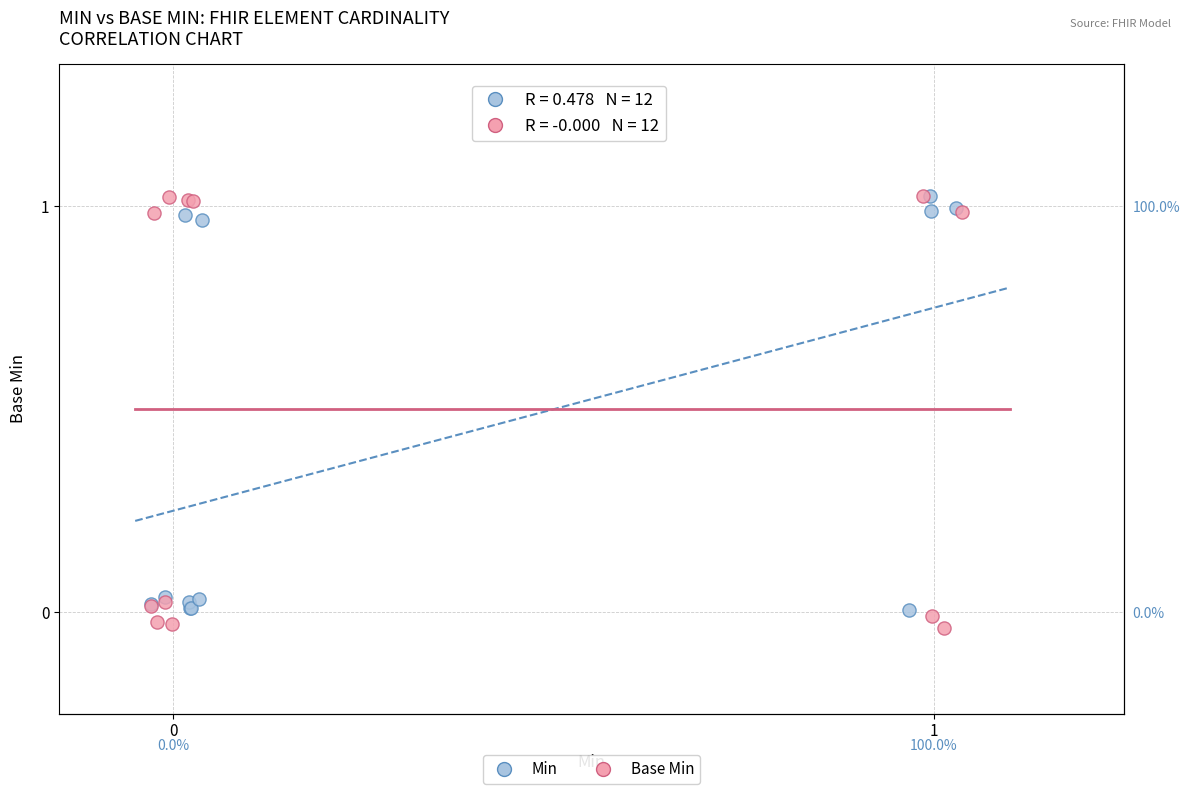

Which series has the widest spread of Y values?

Base Min